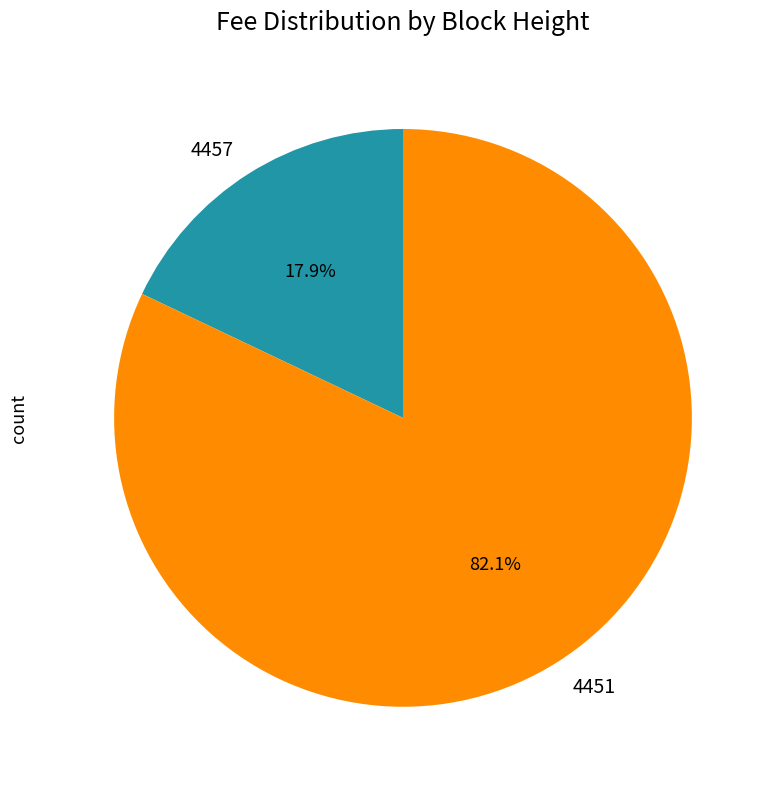

Combined, what portion of the pie is 4451 and 4457?

100.0%